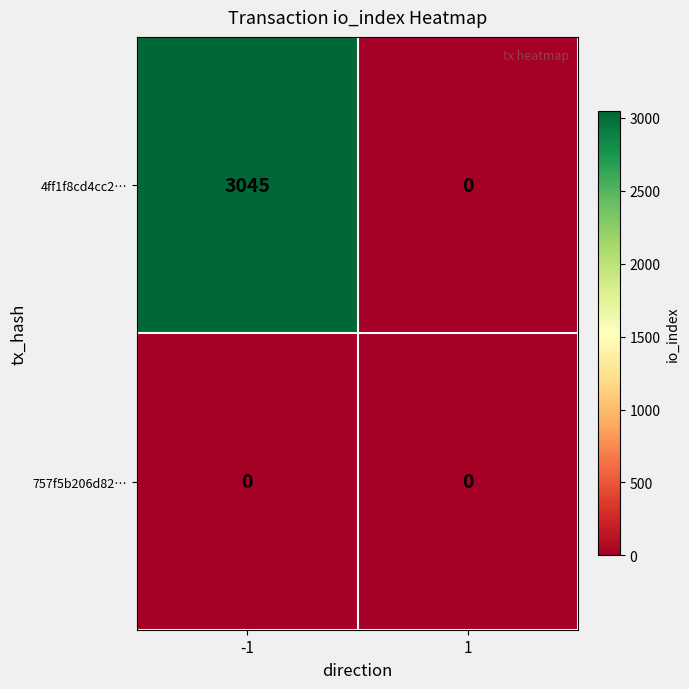

What is the total value across all series at -1?

3045